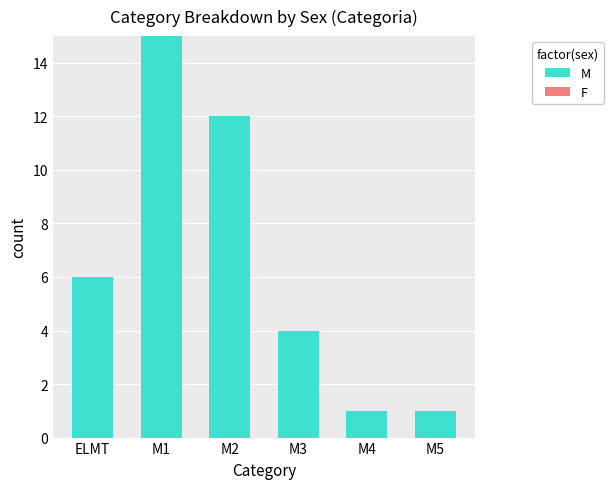

The value at M2 is 12. True or false?

True